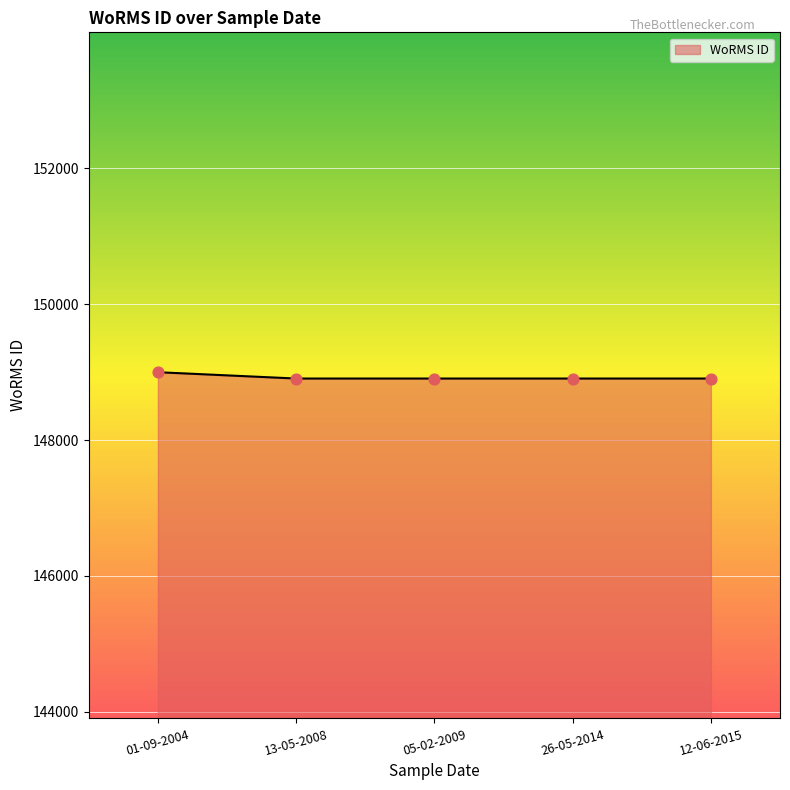

What is the ratio of the value at 05-02-2009 to the value at 26-05-2014?

1.0